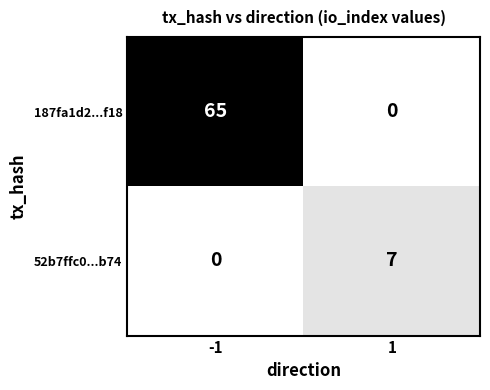

What is the highest value of the 187fa1d2...f18 series?

65